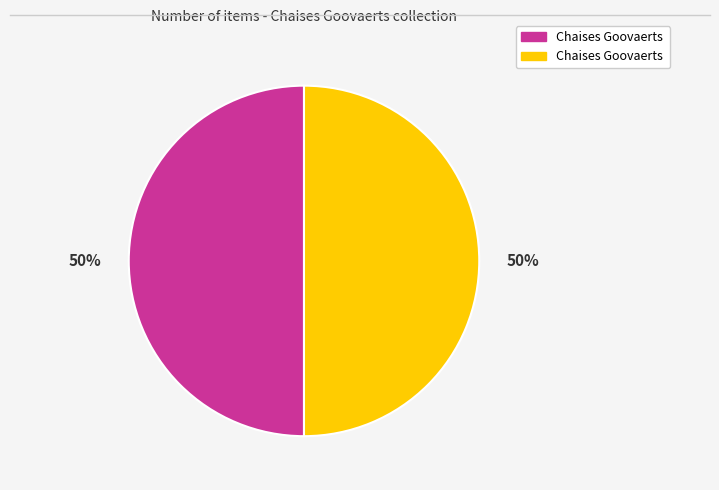

To the nearest percent, what is the average slice percentage?

50%